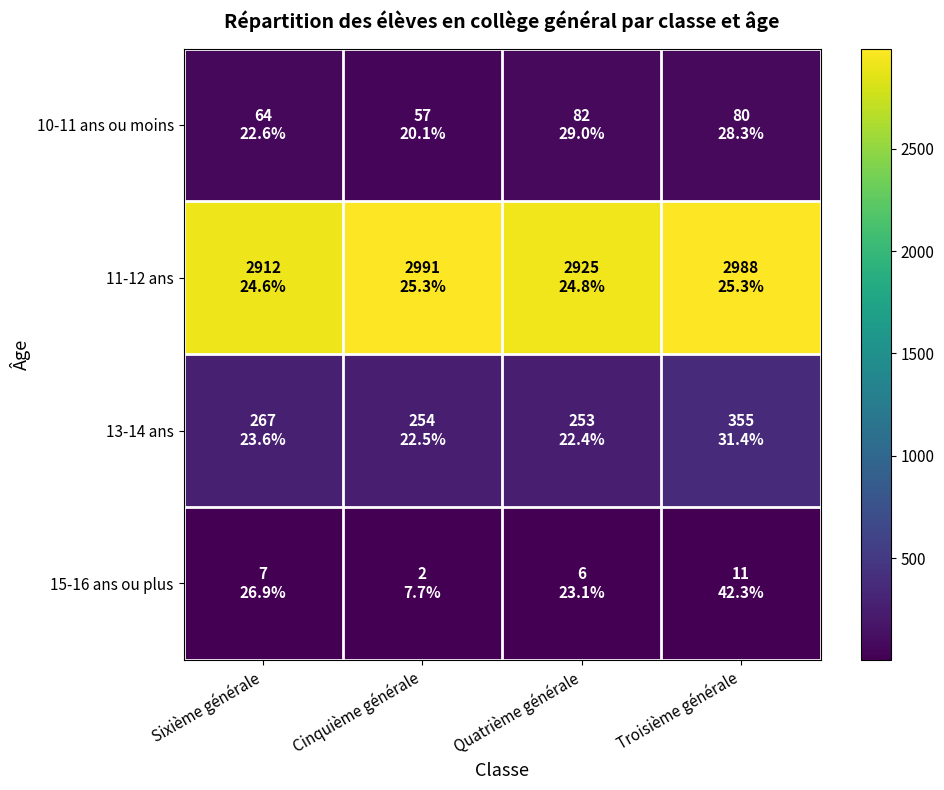

Which series has the largest total across all categories?

11-12 ans